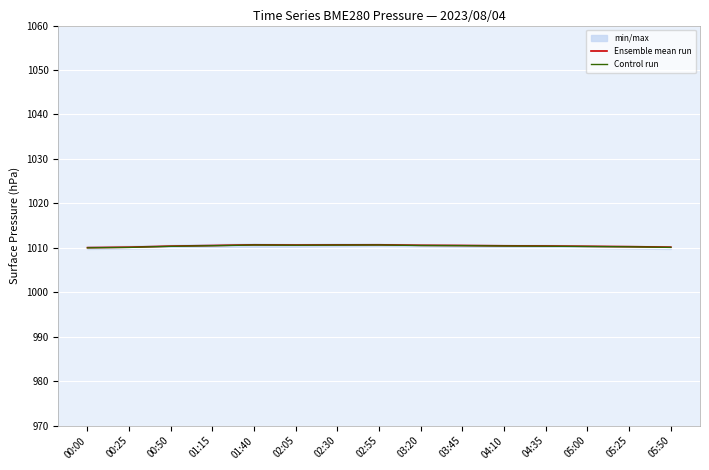

What is the value of the Ensemble mean run point at the 9th from the left?

1010.6